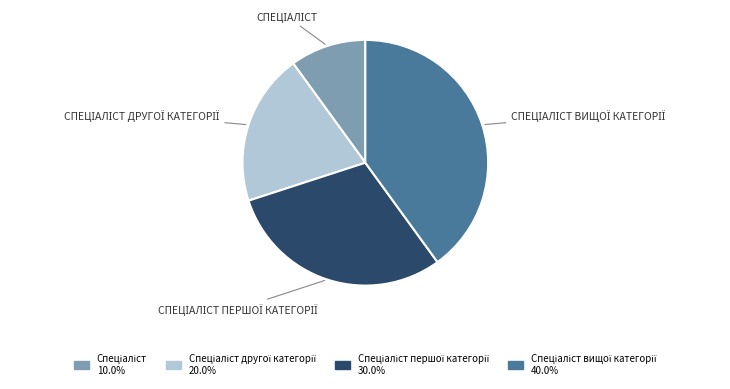

Does any single category account for the majority?

No